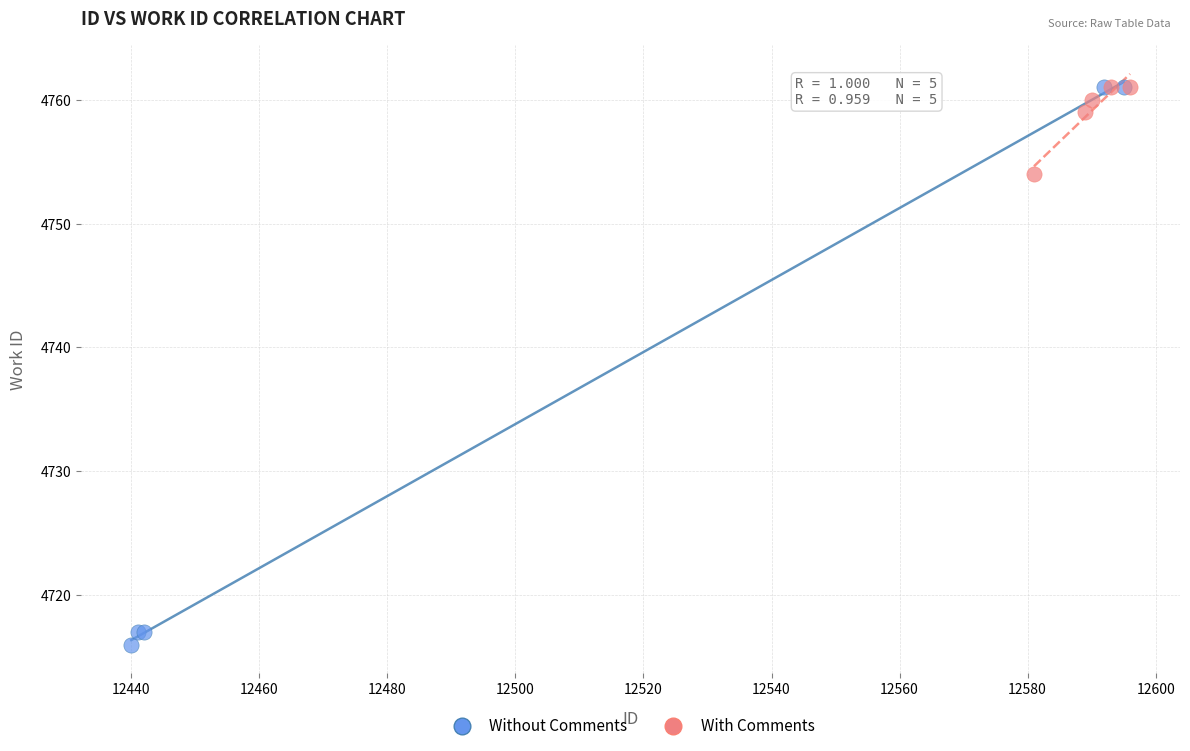

Which series has the widest spread of Y values?

Without Comments